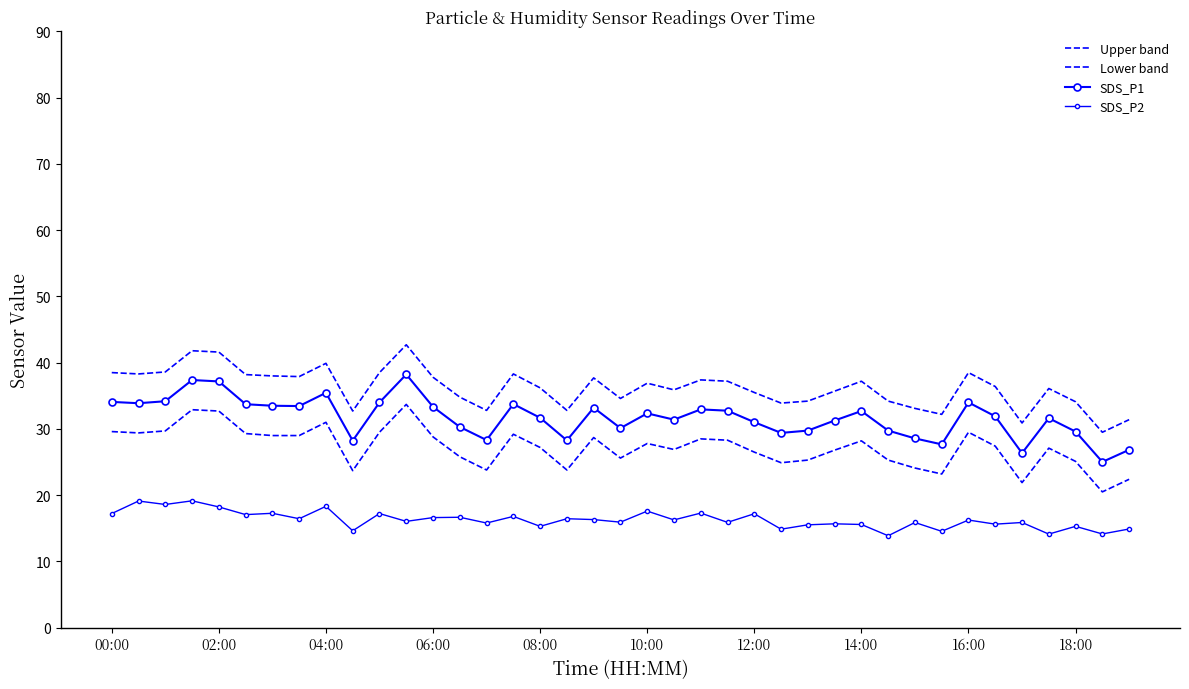

What is the value of the SDS_P1 point at the 14th from the left?

30.3